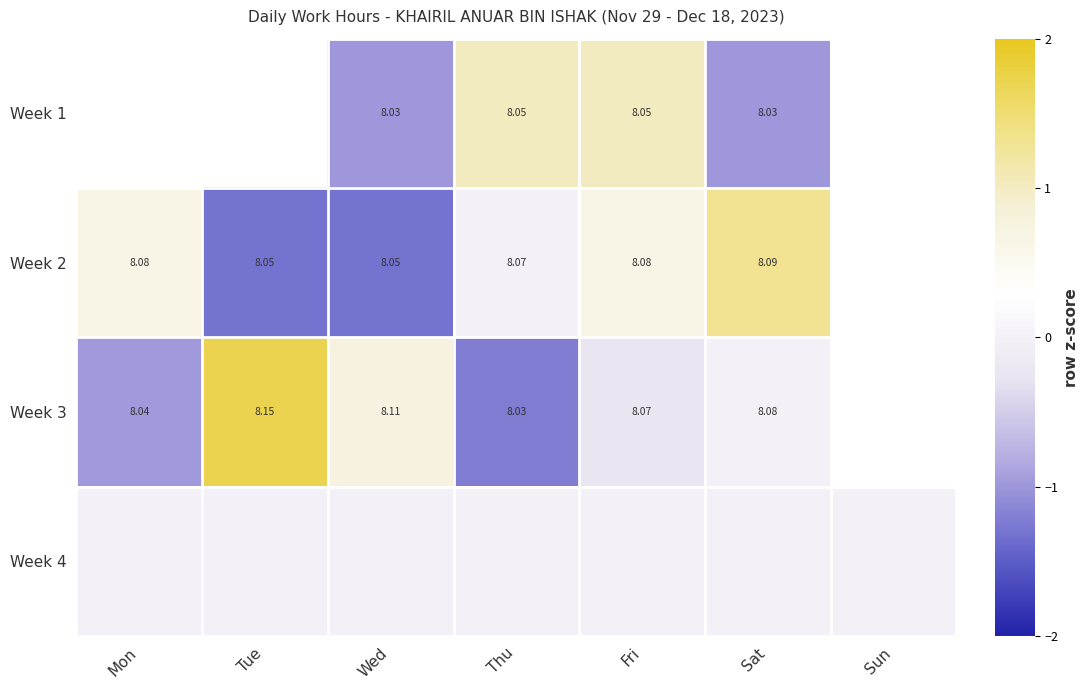

Between Sat and Wed, which is larger?

Sat